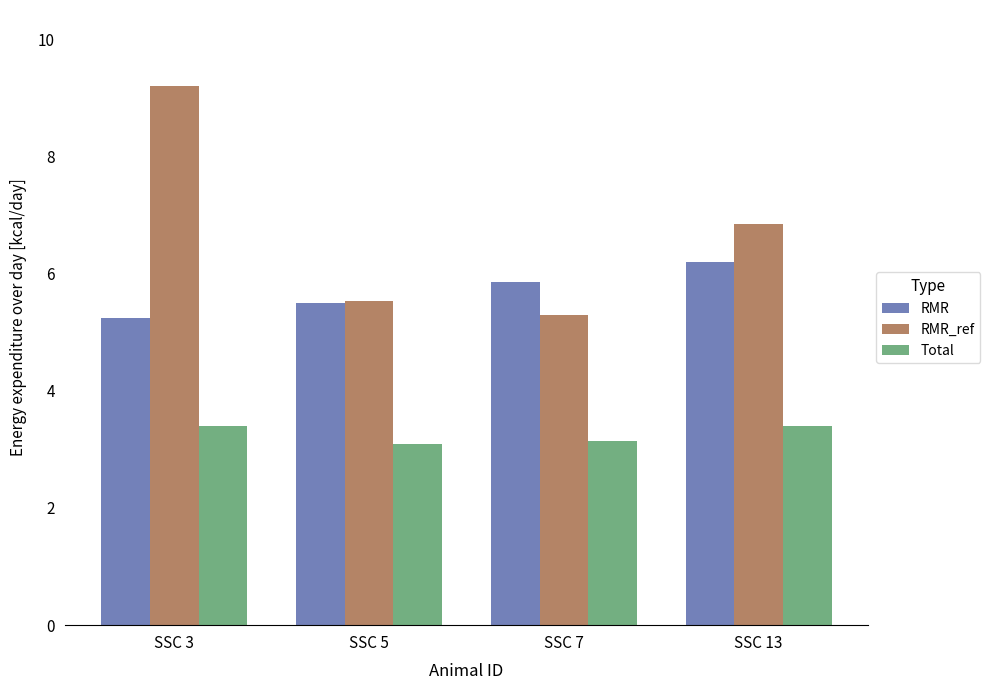

Where does the RMR_ref series first go above 6?

SSC 3